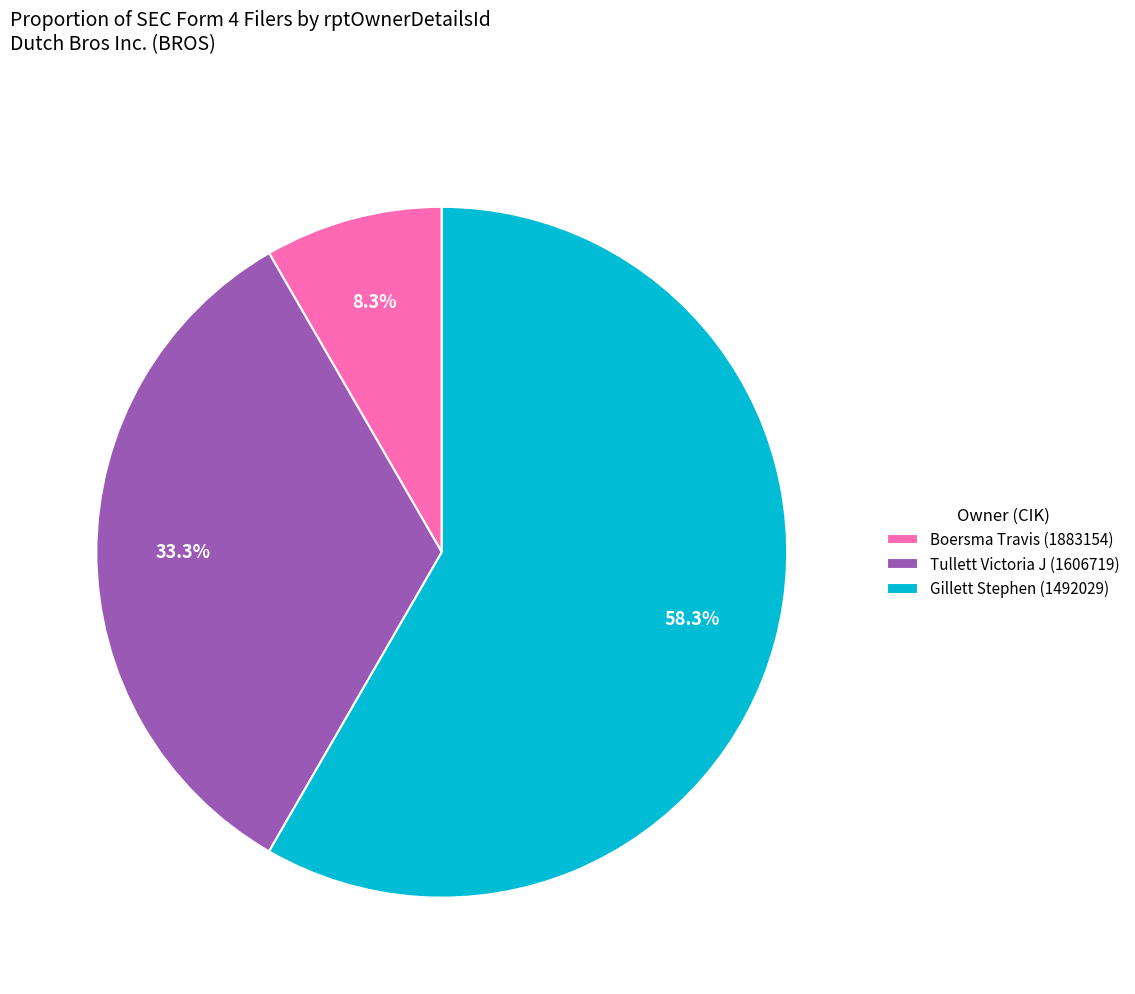

To the nearest percent, what percentage of the pie is Boersma Travis (1883154)?

8%